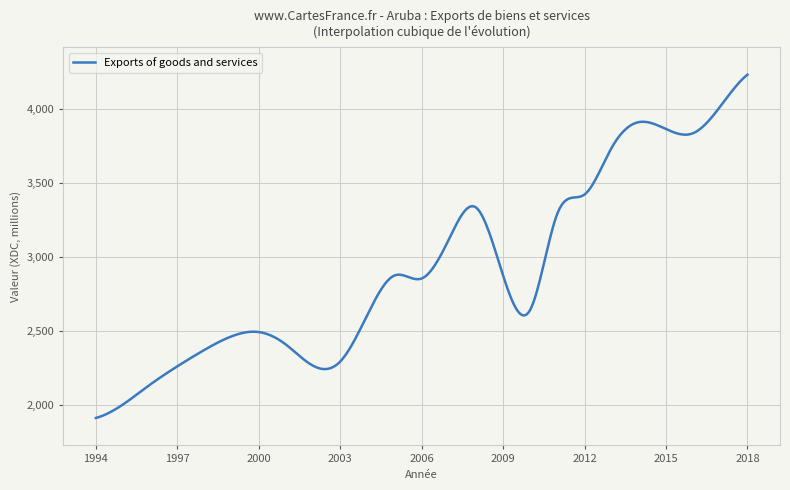

What is the maximum value shown in the chart?

4230.1